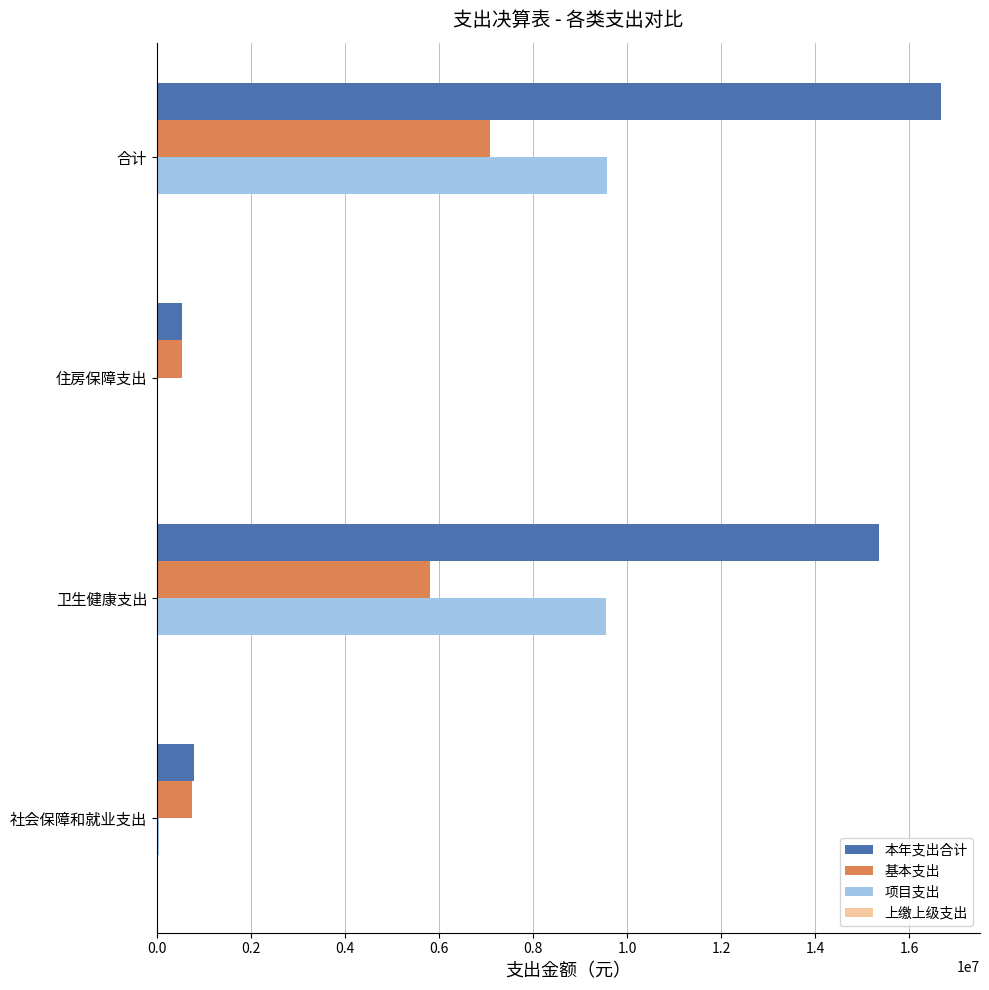

At which category is the sum across all series the highest?

合计